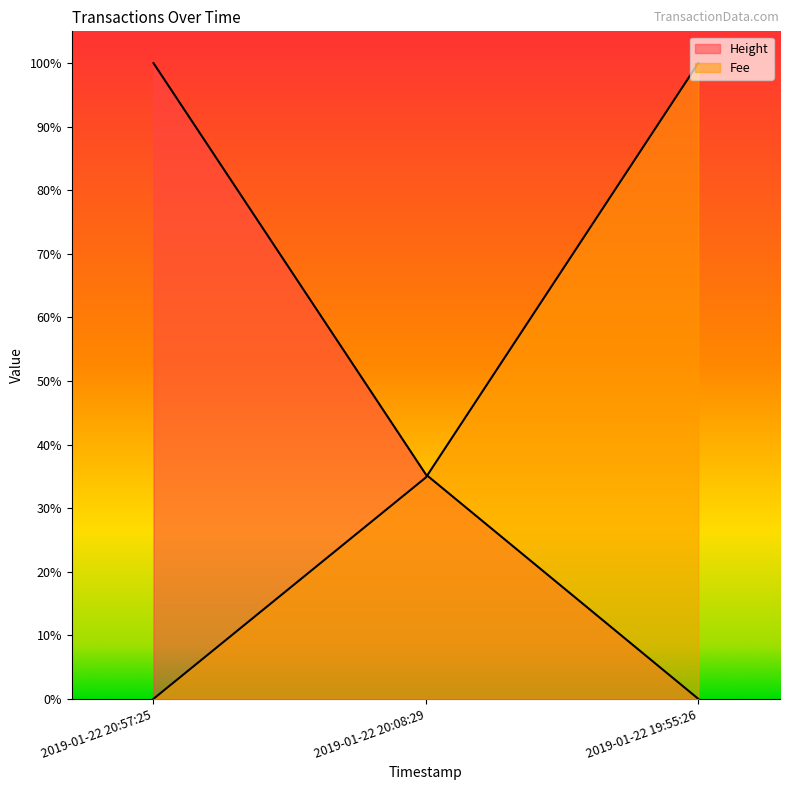

What is the highest value of the Fee series?

1.0